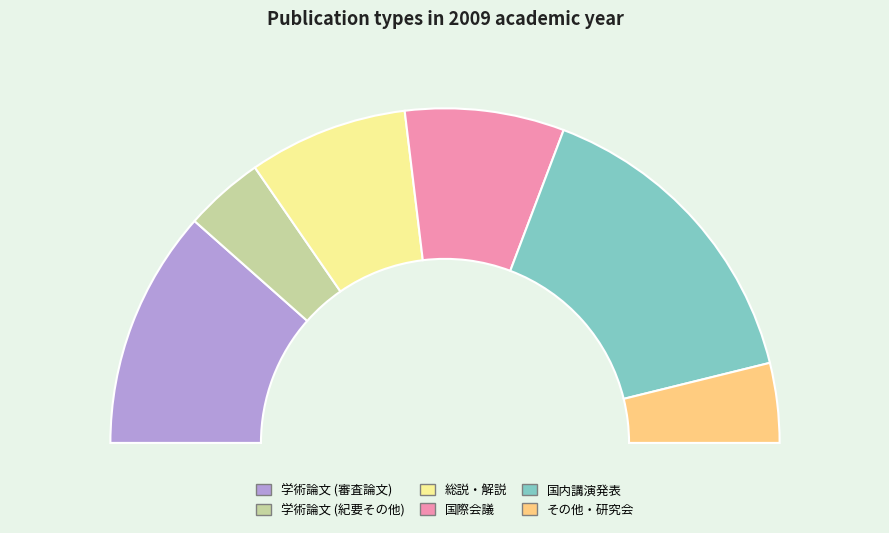

To the nearest percent, what is the difference between the 国内講演発表 and 学術論文 (審査論文) slice percentages?

8%